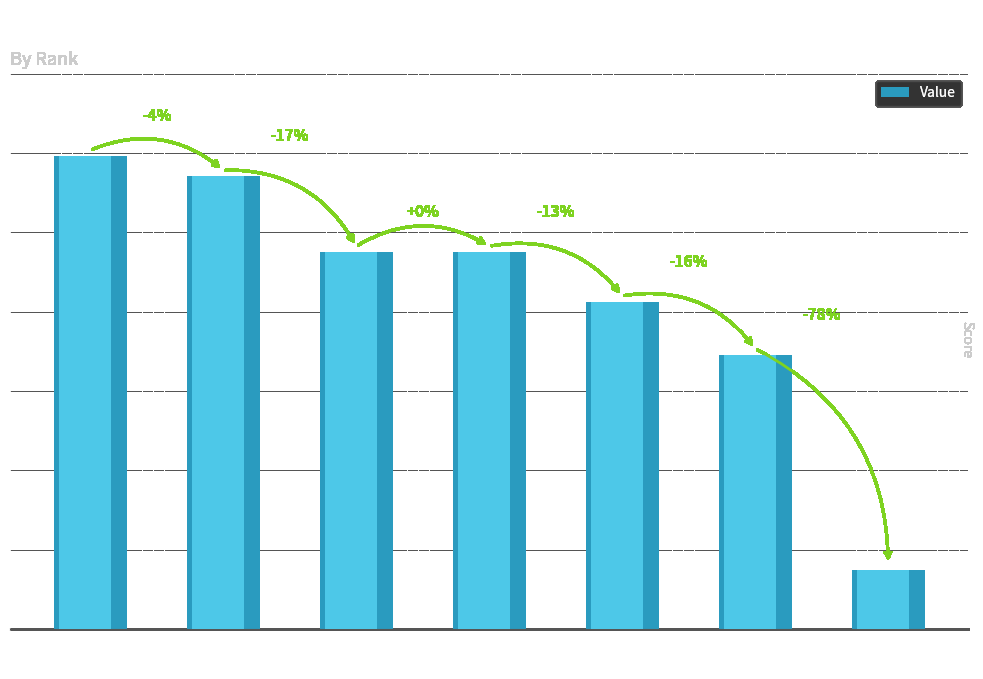

Where does the data first go above 9?

Becky